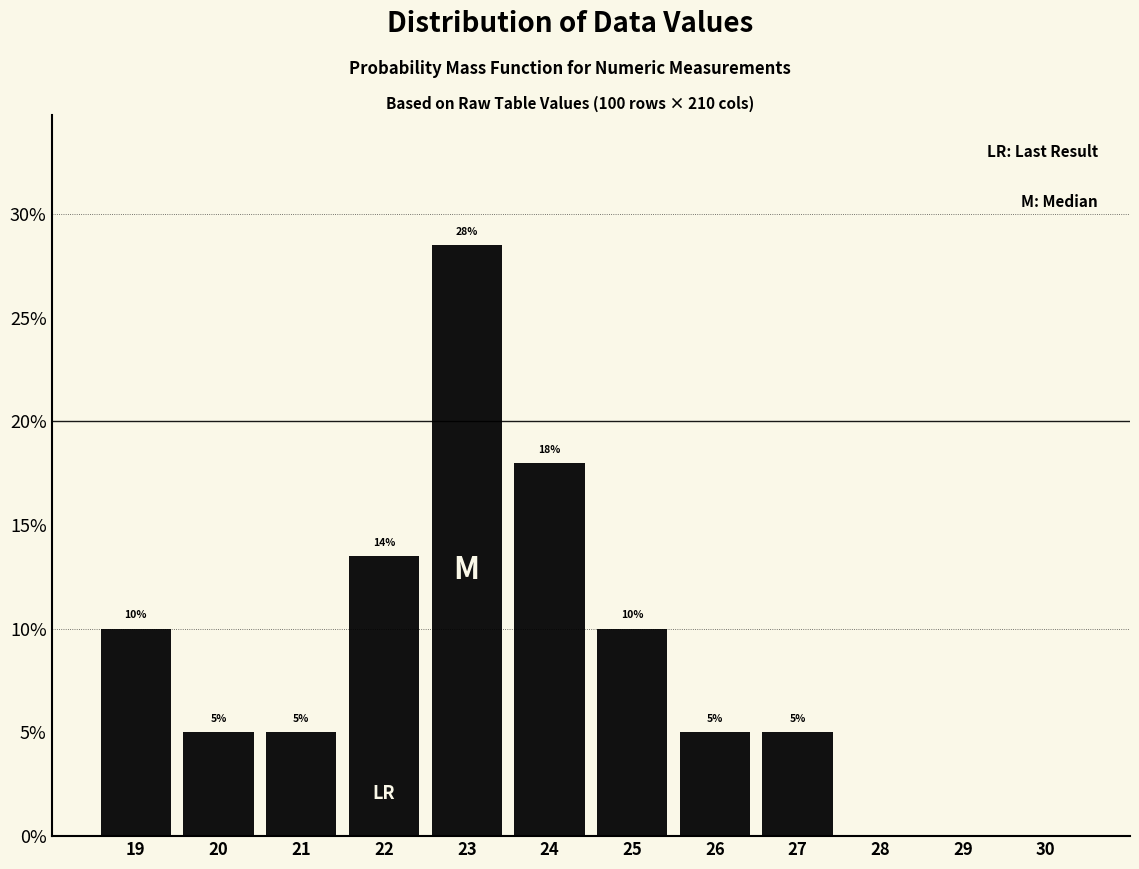

What is the sum of the values at 27 and 29?

5.0